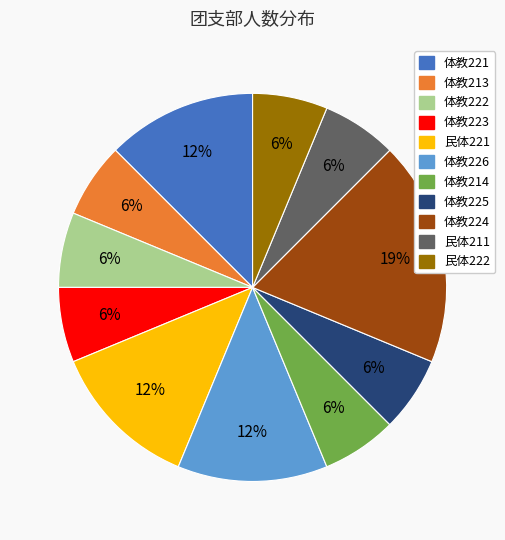

Count the number of slices in the pie.

11